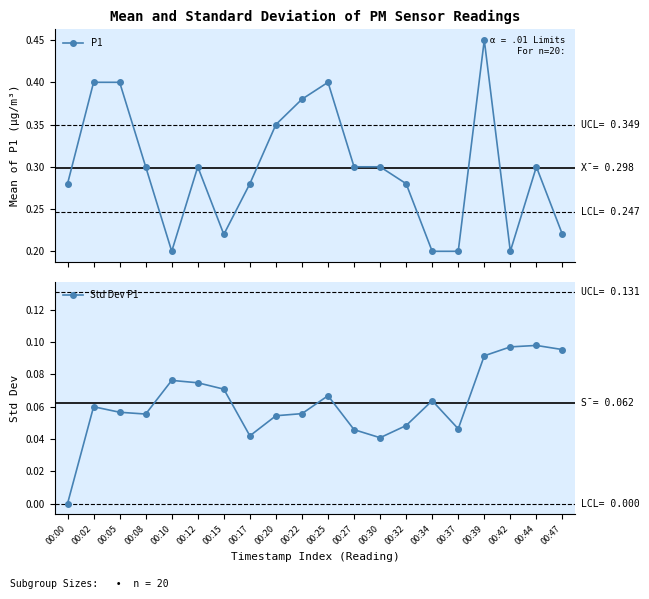

Read the P1 value at 00:34.

0.2